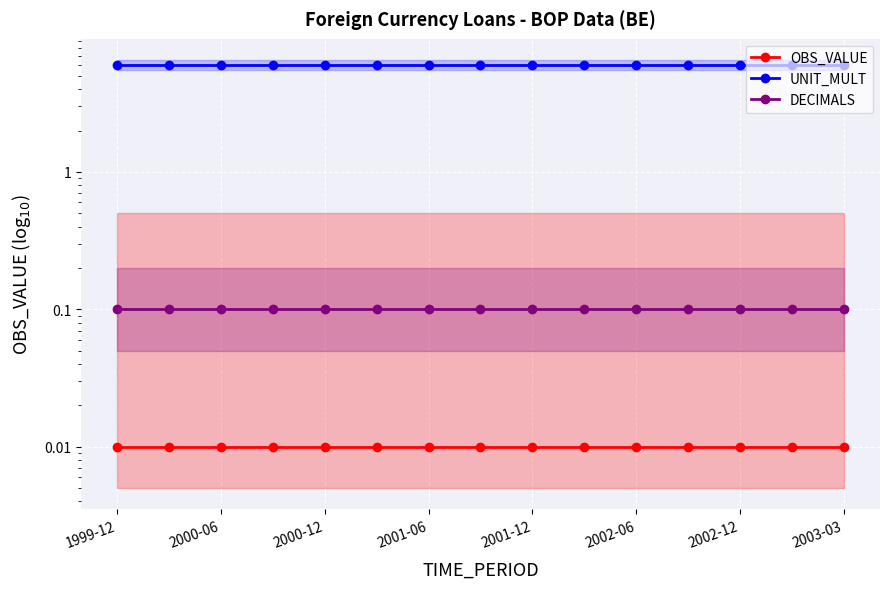

Where is DECIMALS nearest to the value 0?

1999-12